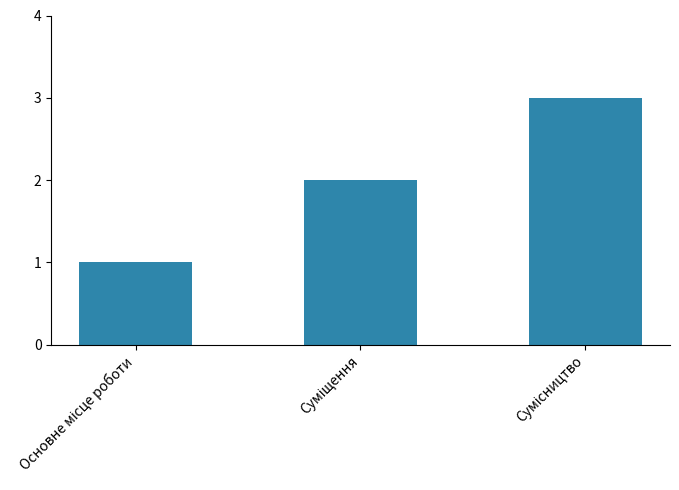

What is the sum of all values?

6